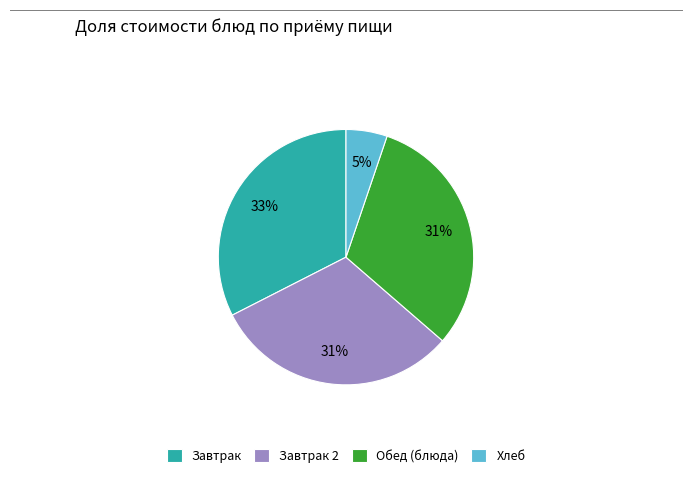

Do Завтрак 2 and Завтрак together represent more than half of the pie?

Yes